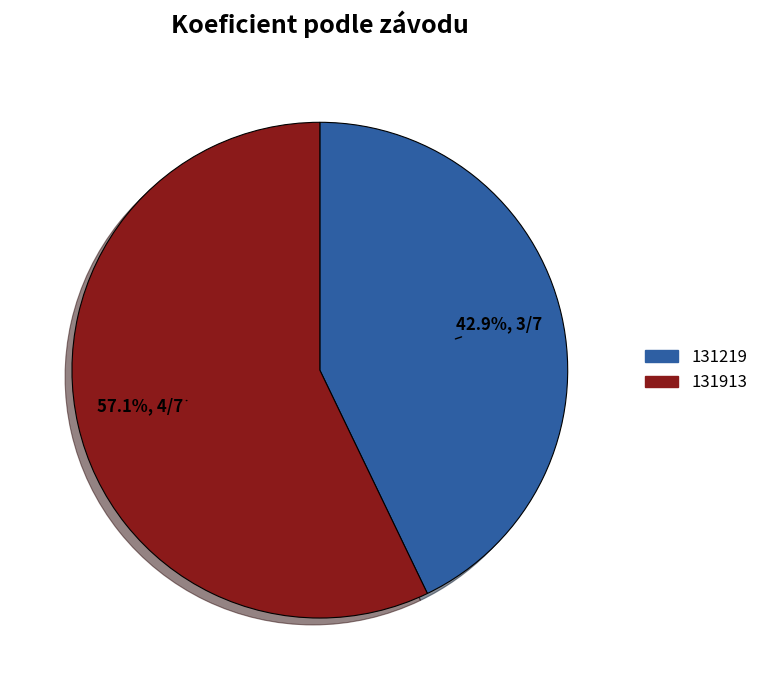

Is it true that 131913 is 71% of the pie?

False